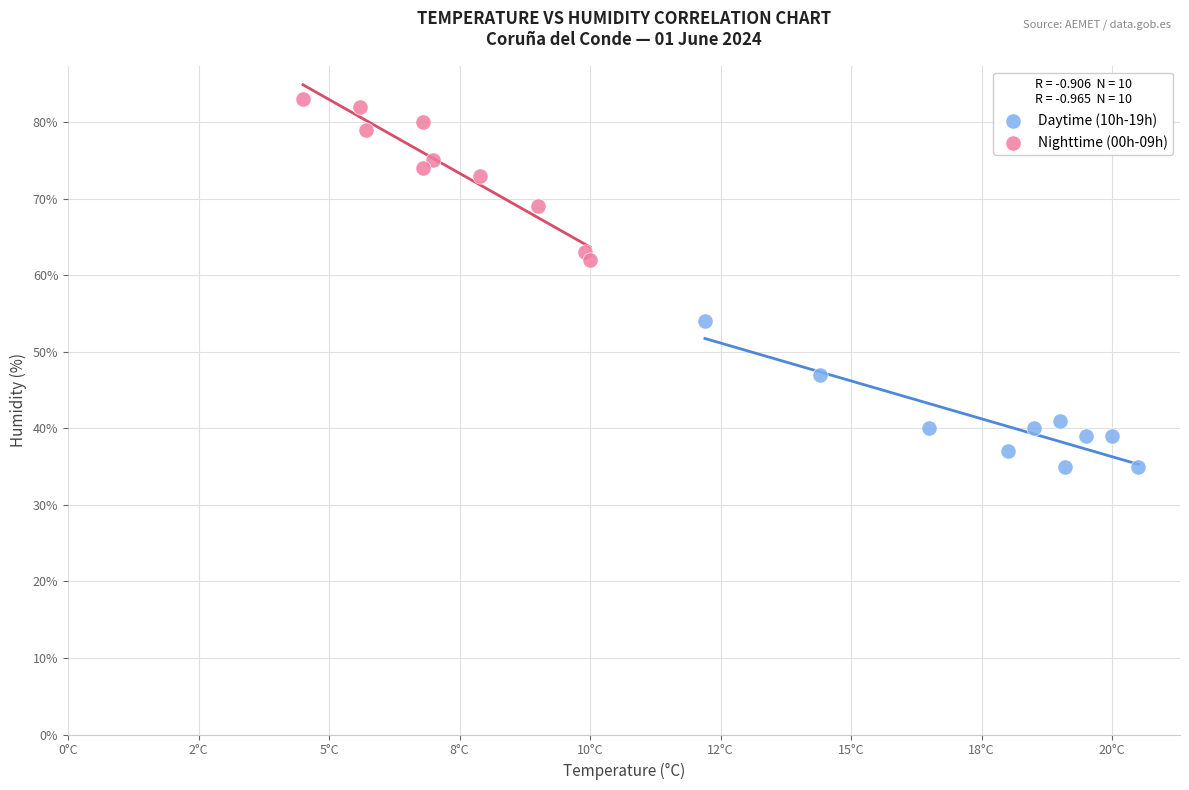

Which series contains the highest Y value?

Nighttime (00h-09h)